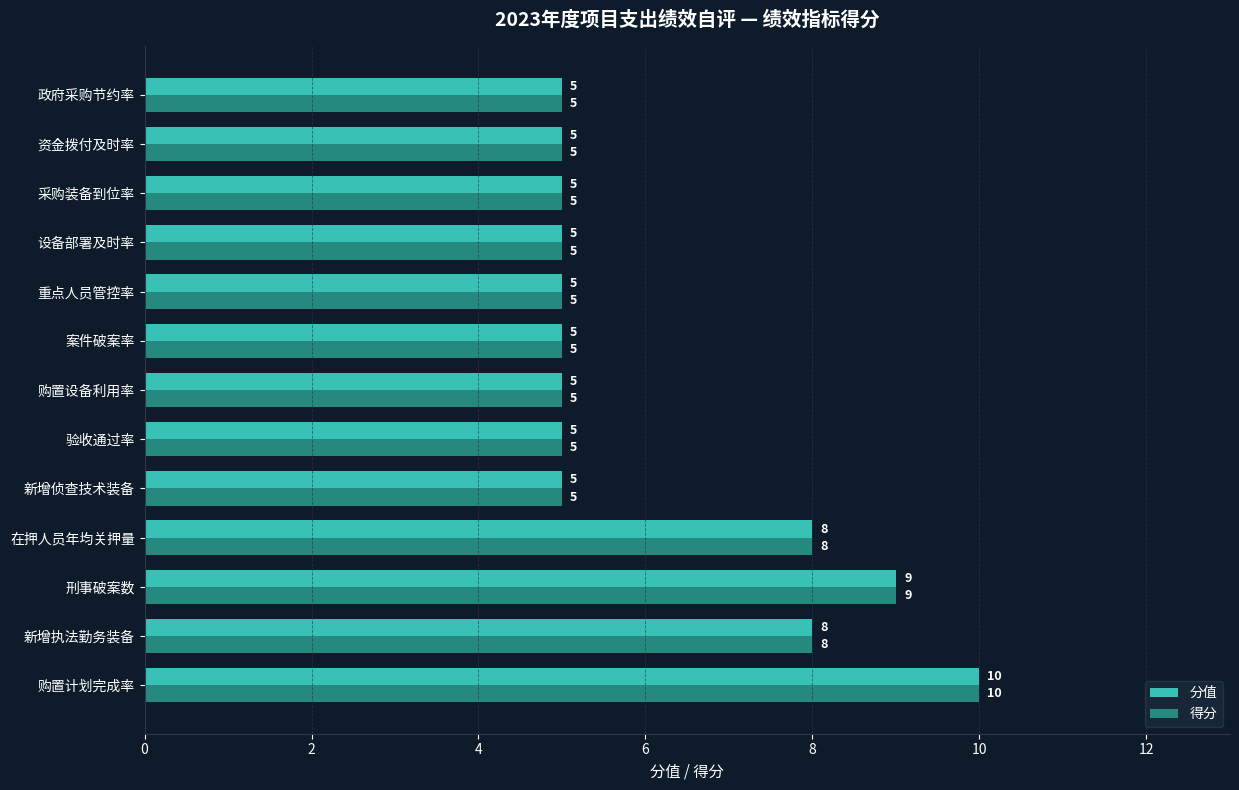

Count the number of data series in this chart.

2